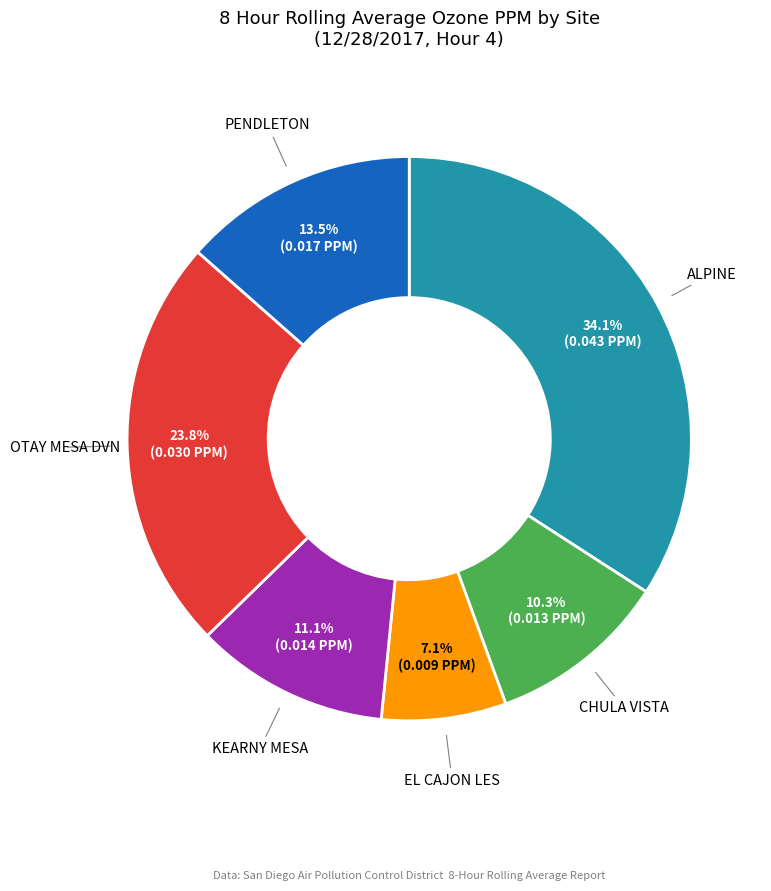

How many segments does this pie chart have?

6